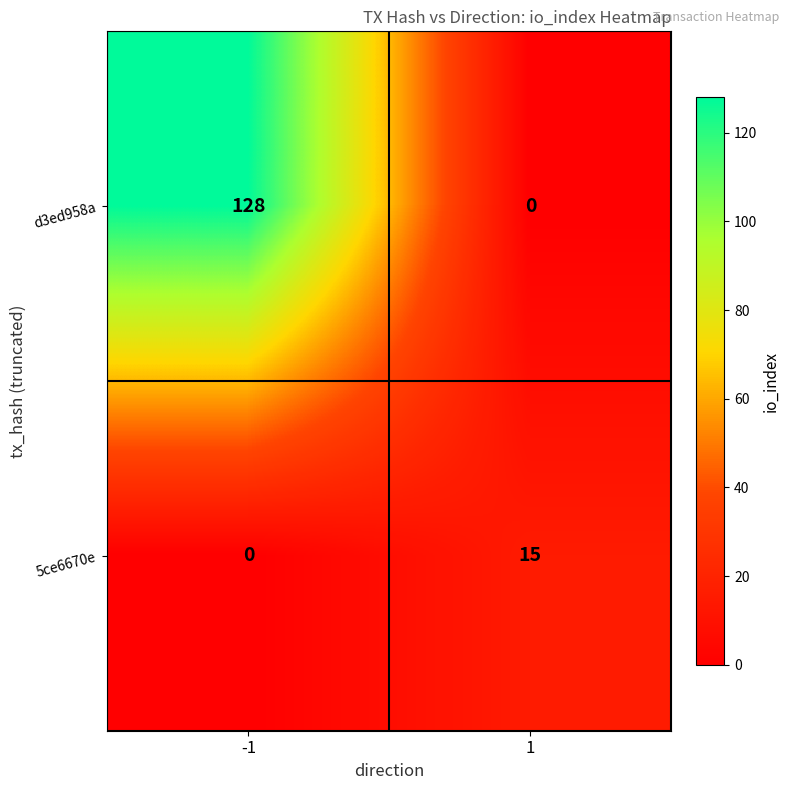

Rank the series by their maximum value, from lowest to highest.

5ce6670e, d3ed958a